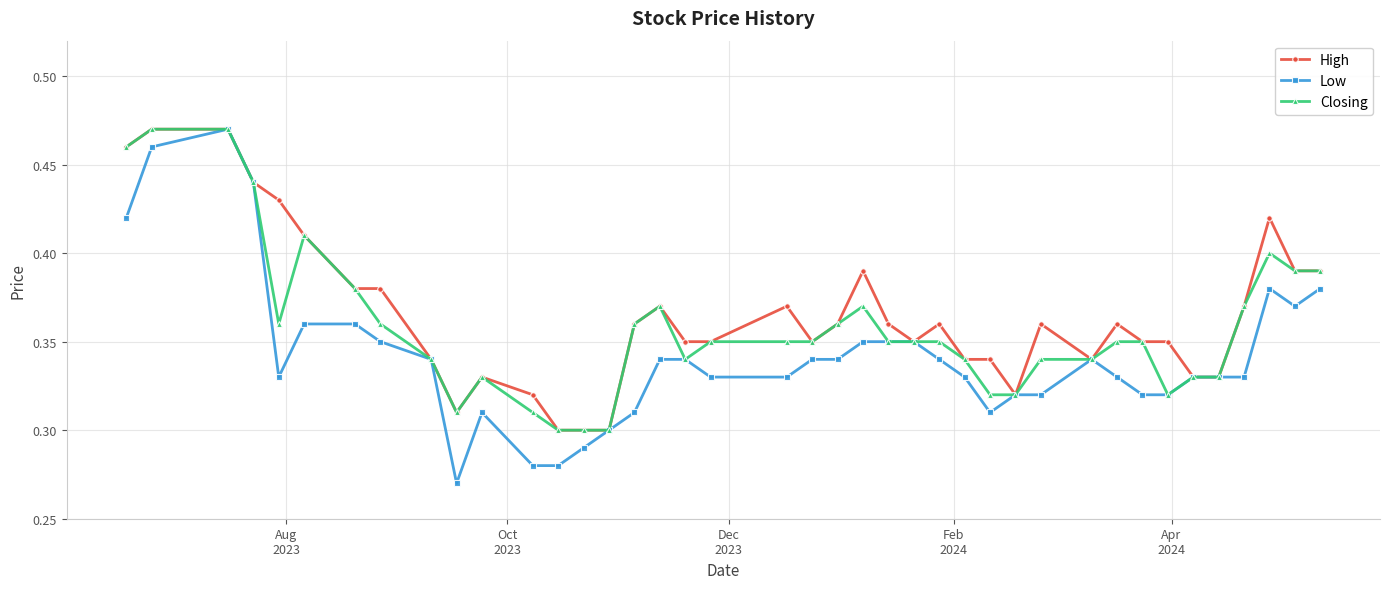

Which series has the largest range (max minus min)?

Low